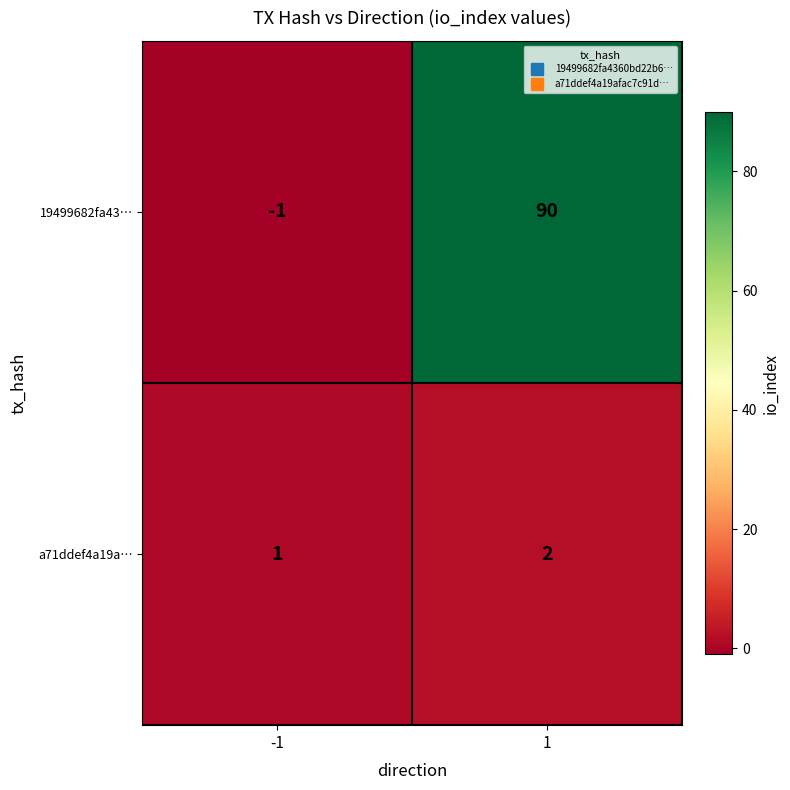

Reading right to left, what are all the values shown in this chart?

19499682fa43…: 1=90	-1=-1
a71ddef4a19a…: 1=2	-1=1